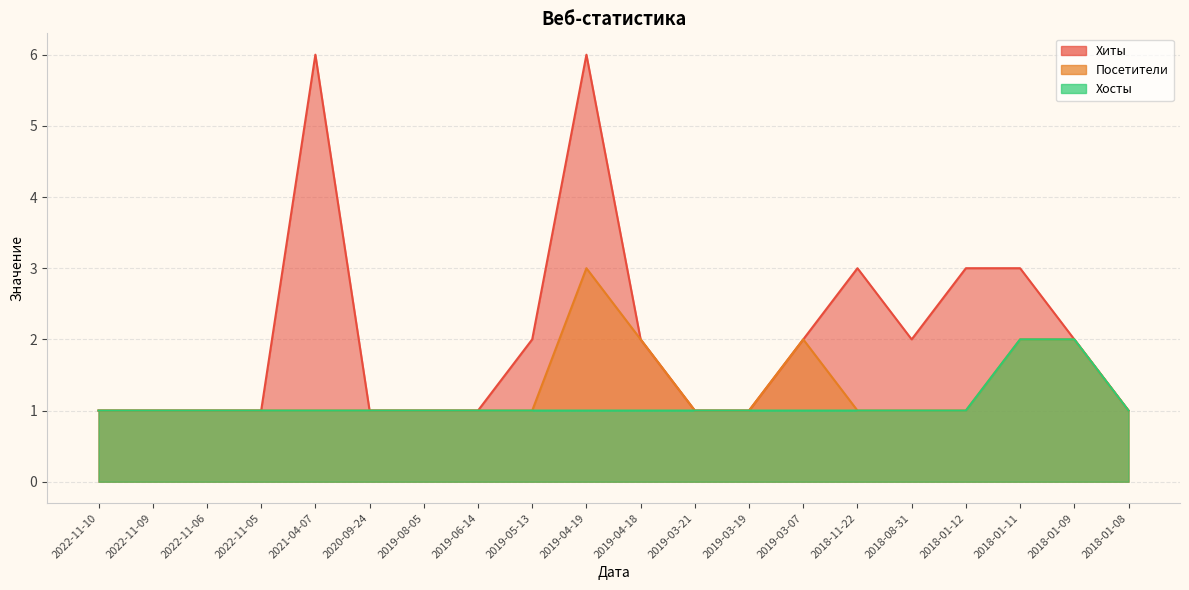

At which label is Хосты closest to 1?

2022-11-10